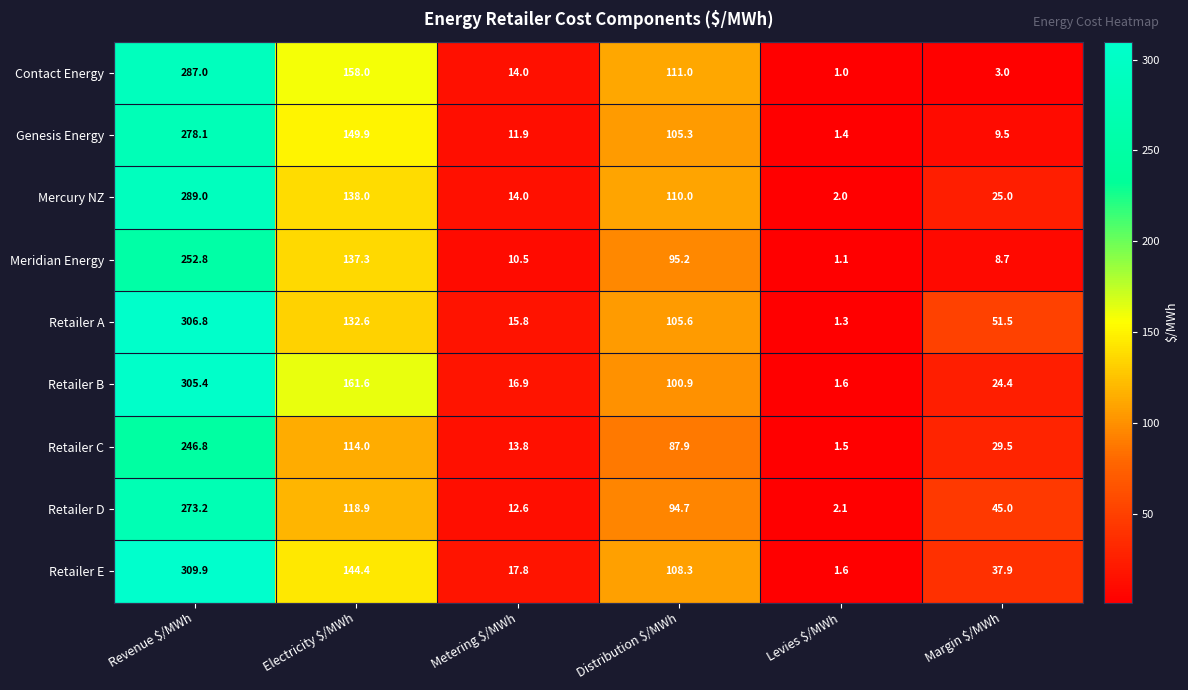

Which label corresponds to the smallest value in the chart?

Levies $/MWh